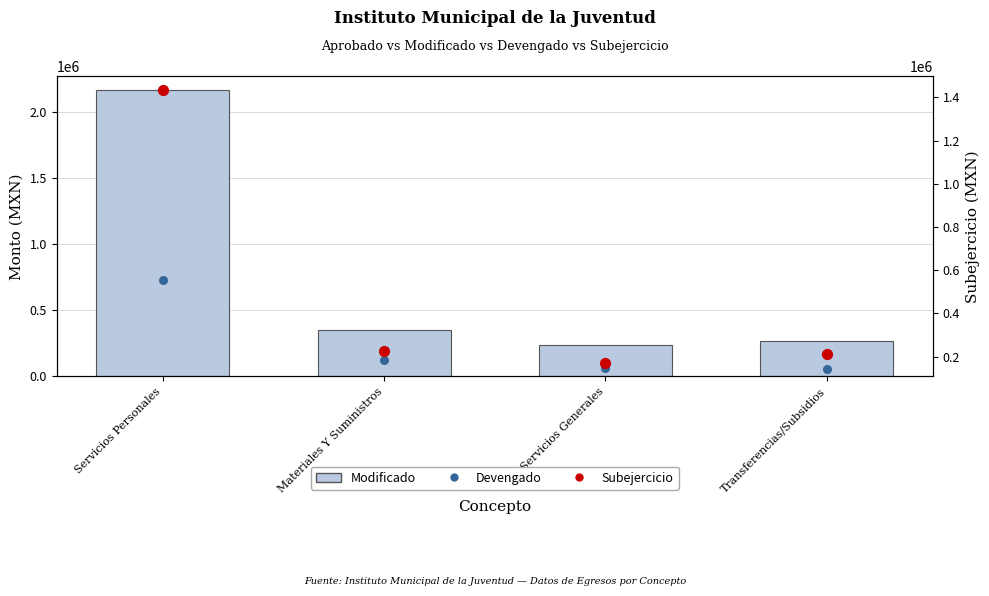

At how many categories does at least one series exceed 431213?

1